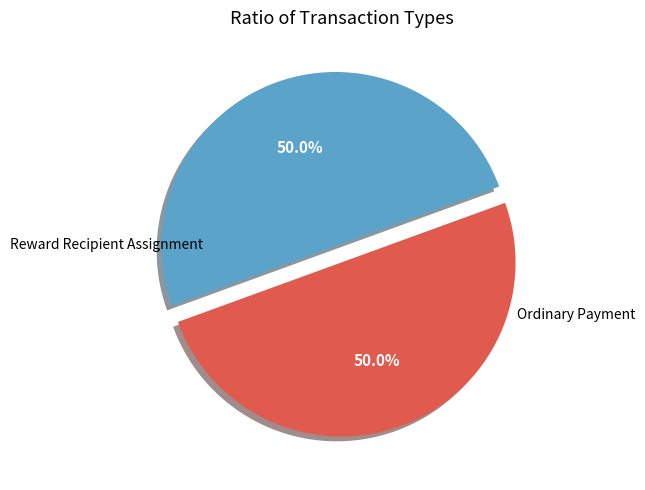

How many segments does this pie chart have?

2